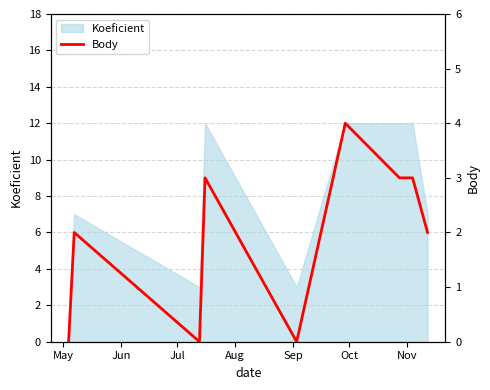

How many interior local valleys (lower than both neighbors) does the data have?

2